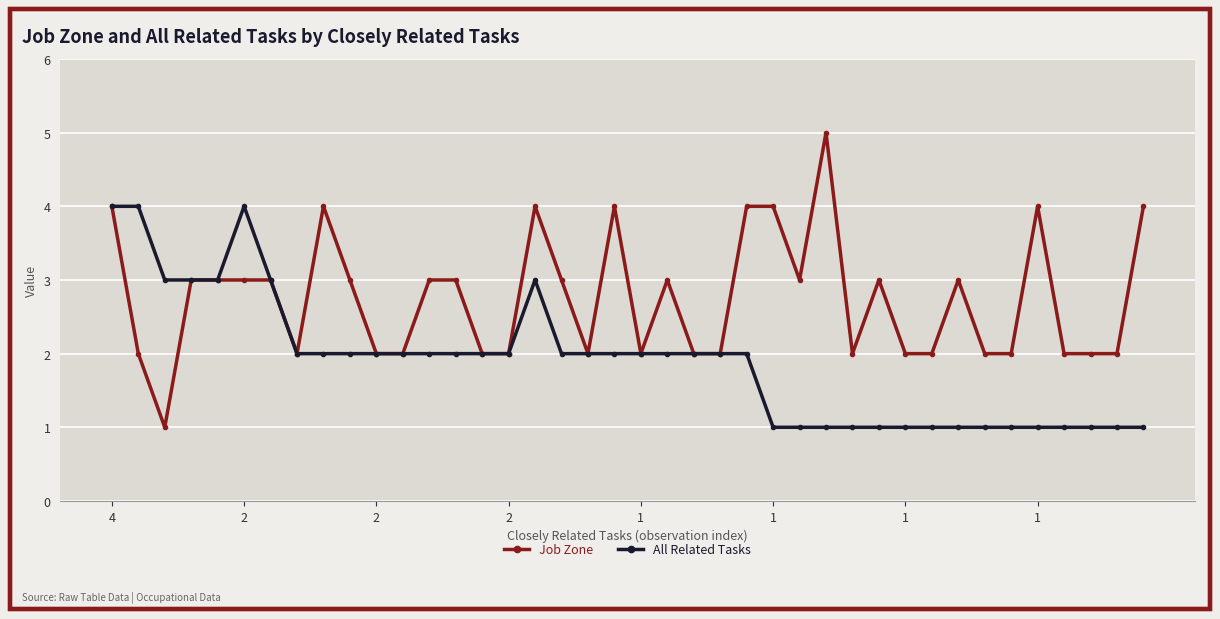

What is the highest value of the All Related Tasks series?

4